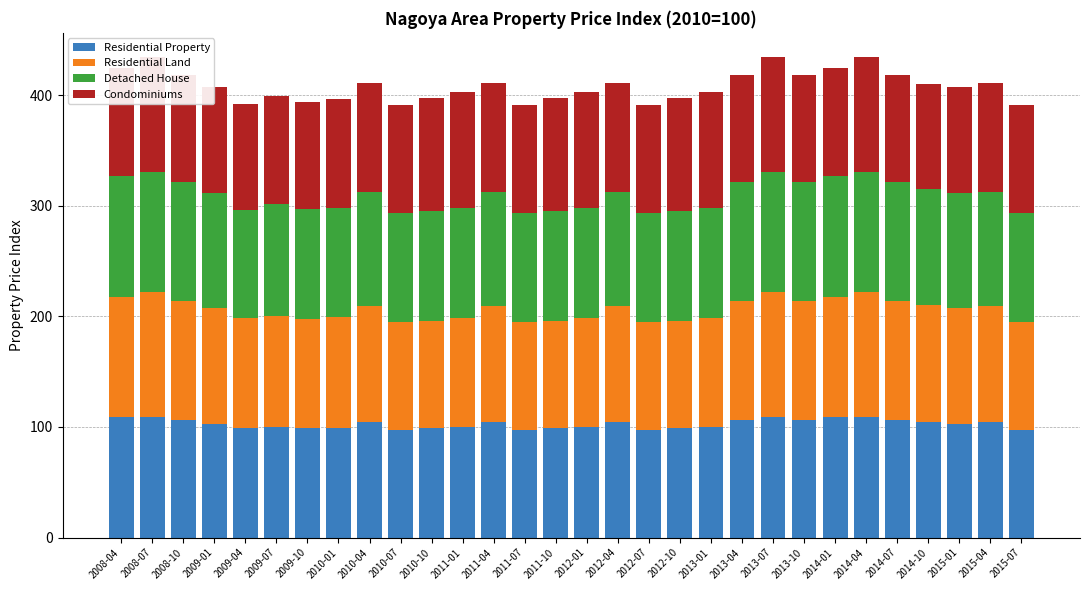

What is the total value across all series at 2009-01?

407.2